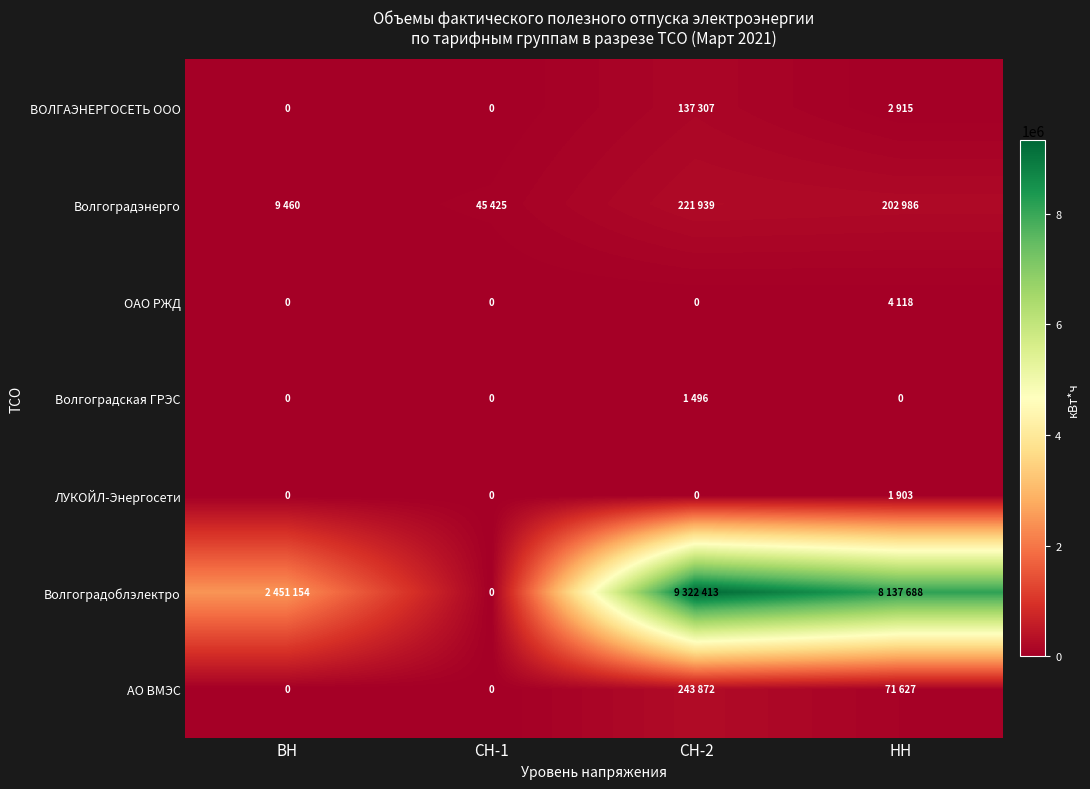

How many values in the ВОЛГАЭНЕРГОСЕТЬ ООО series are below 2915?

2